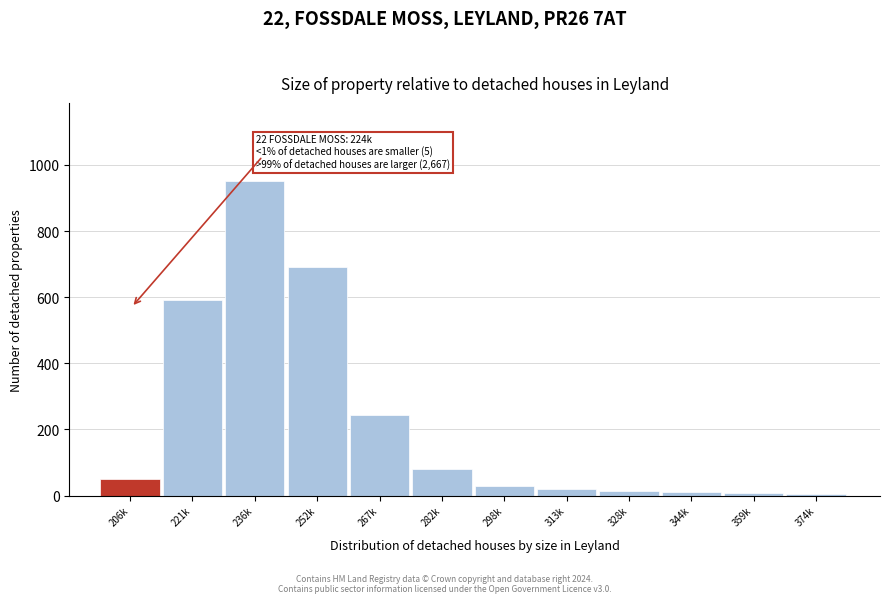

What is the average value?

224